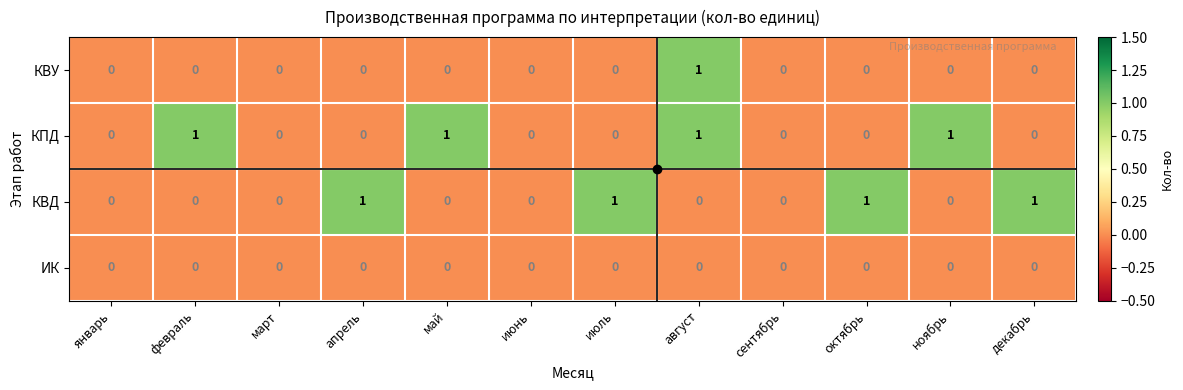

The value of КВУ at март is 1. True or false?

False